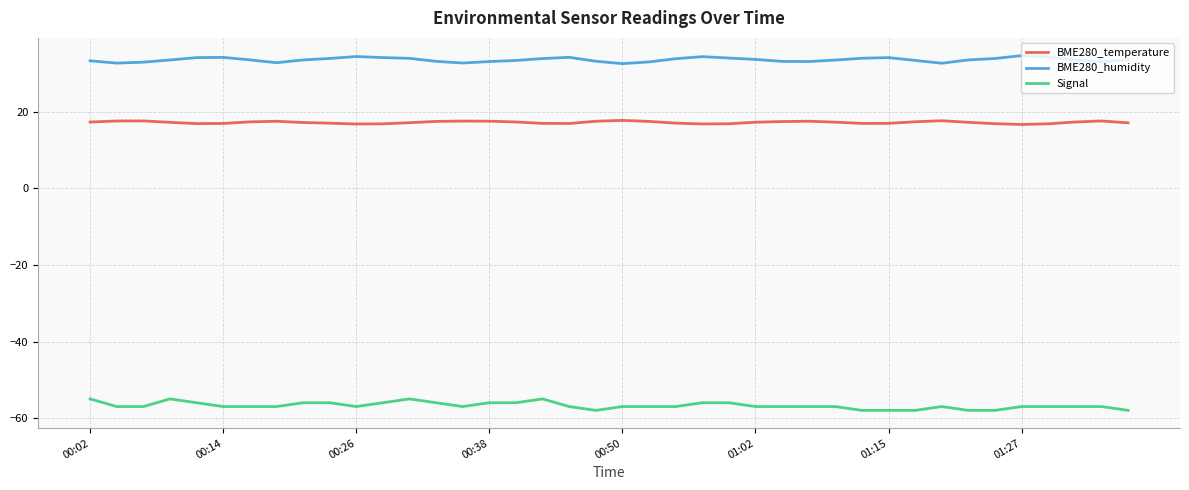

Which series has the largest total across all categories?

BME280_humidity